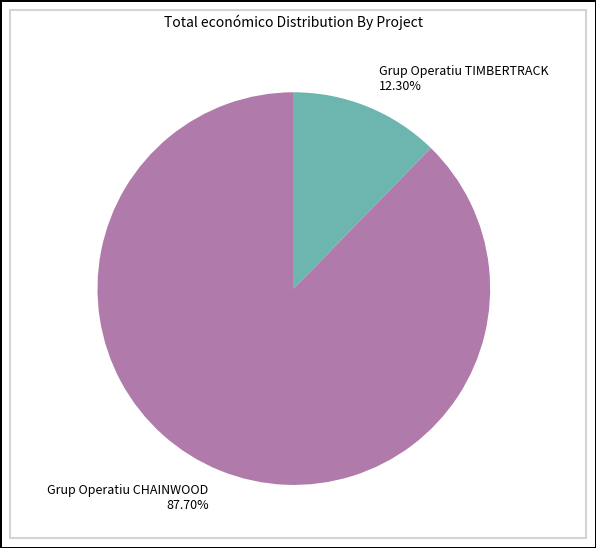

To the nearest percent, what is the difference between the largest and smallest slice percentages?

75%